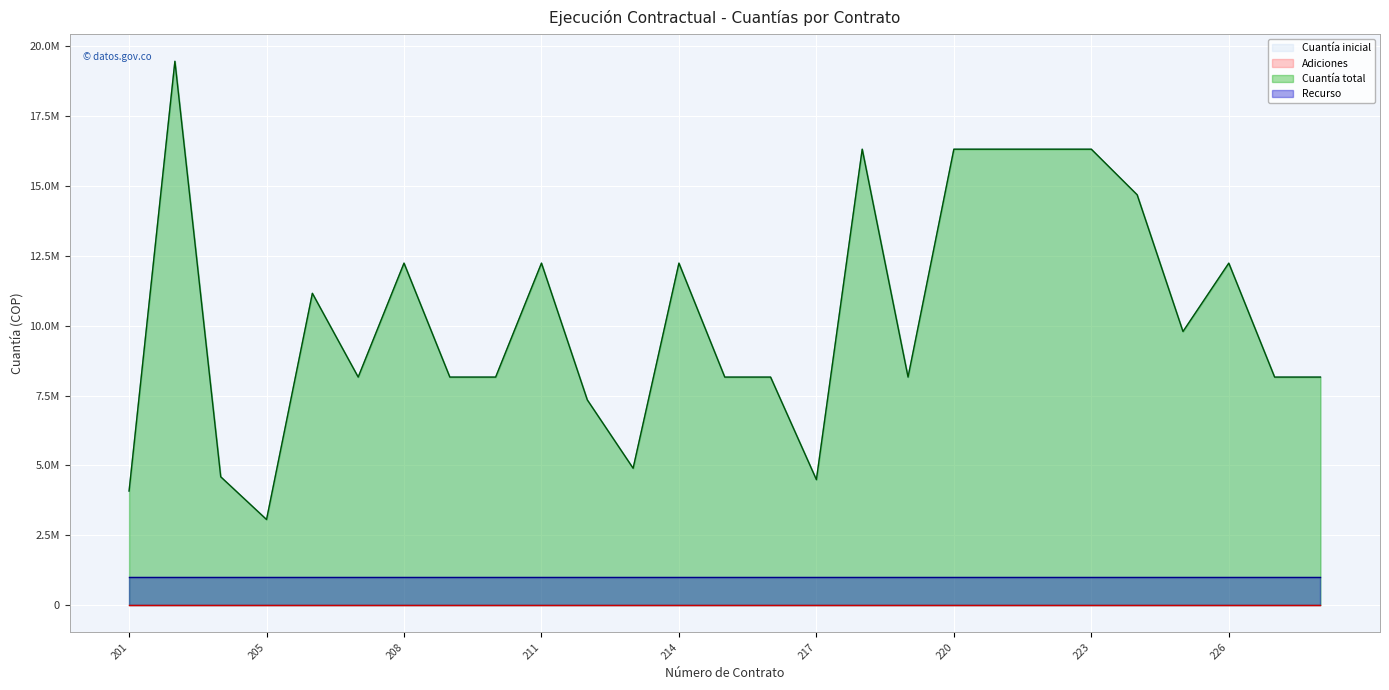

What is the sum of all Cuantía total values?

279405750